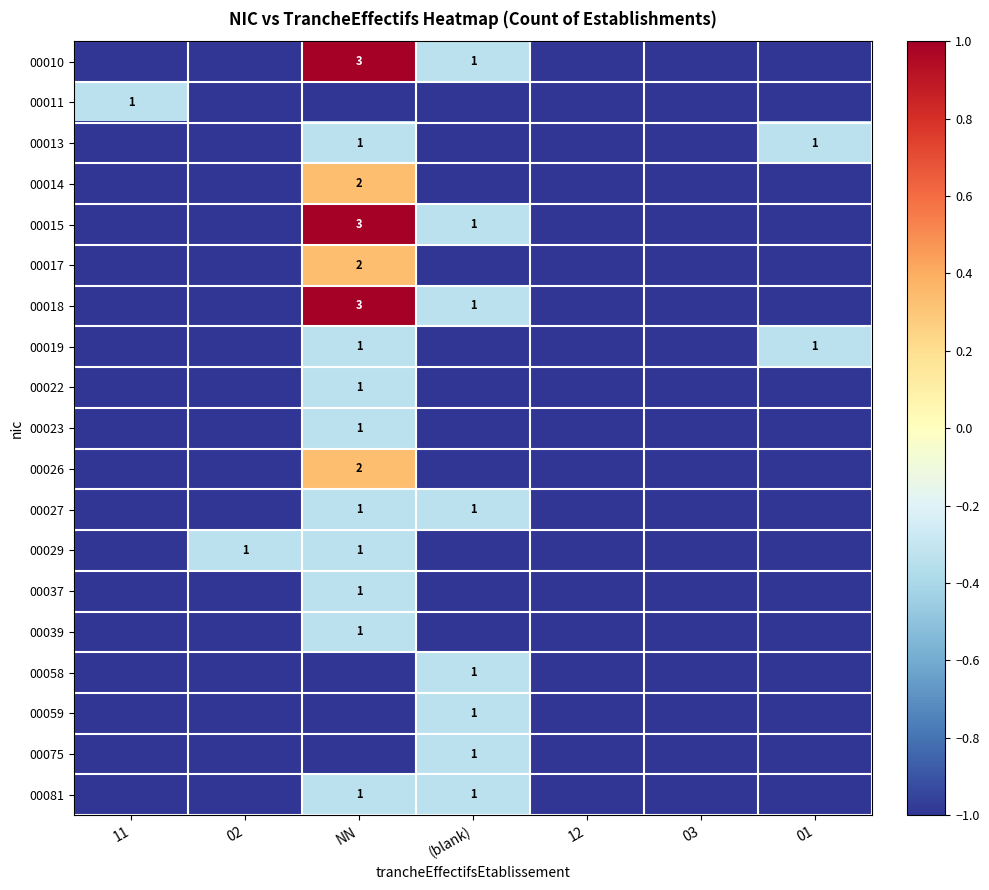

True or false: 00010 has a value of 3 at NN.

True